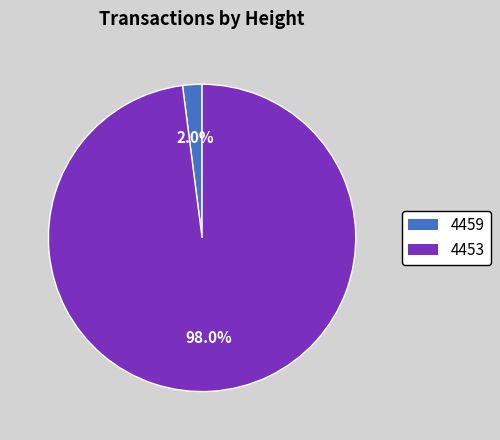

Which category has the smallest portion of the pie?

4459